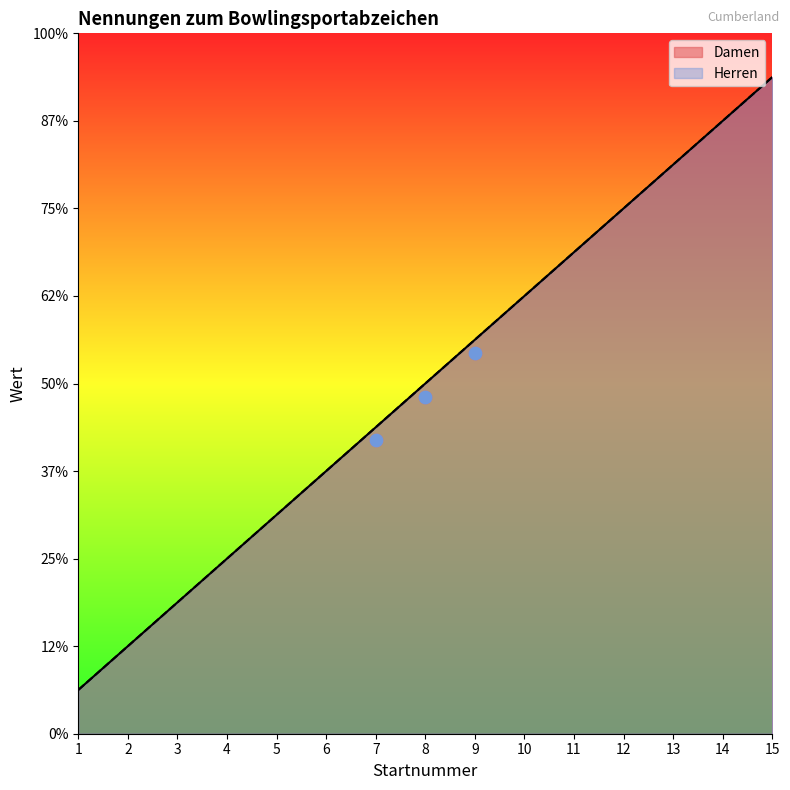

What is the total value across all series at 4?

8